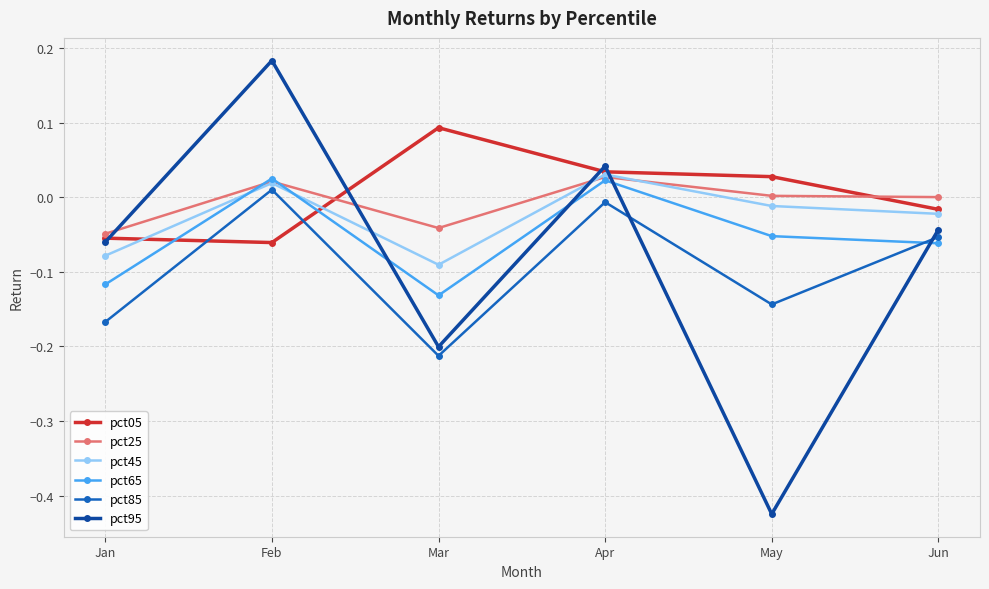

Count the pct65 values in the range 0 to 1.

2